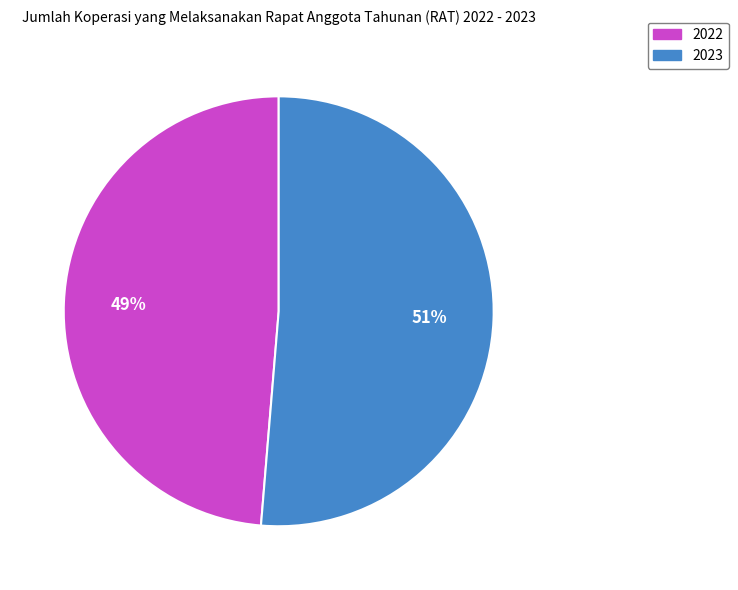

True or false: 2022 accounts for 49% of the total.

True